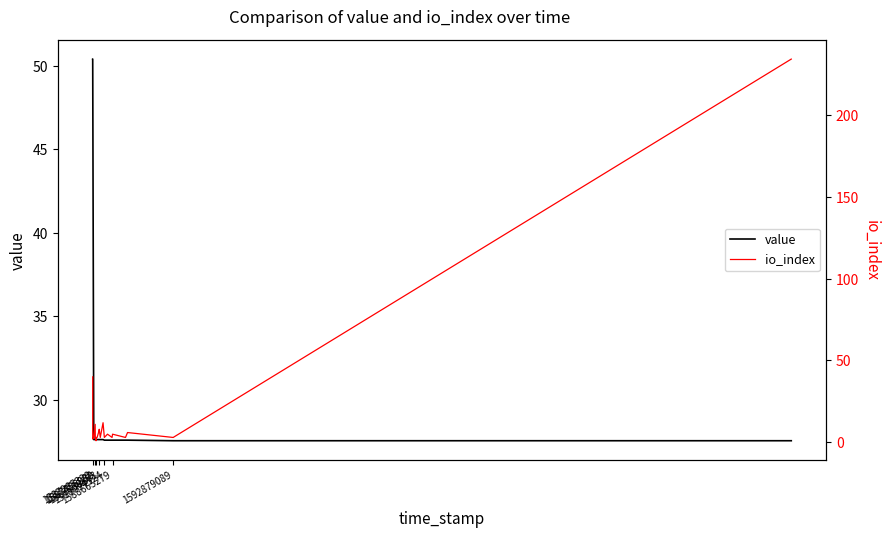

What is the highest value of the io_index series?

234.0